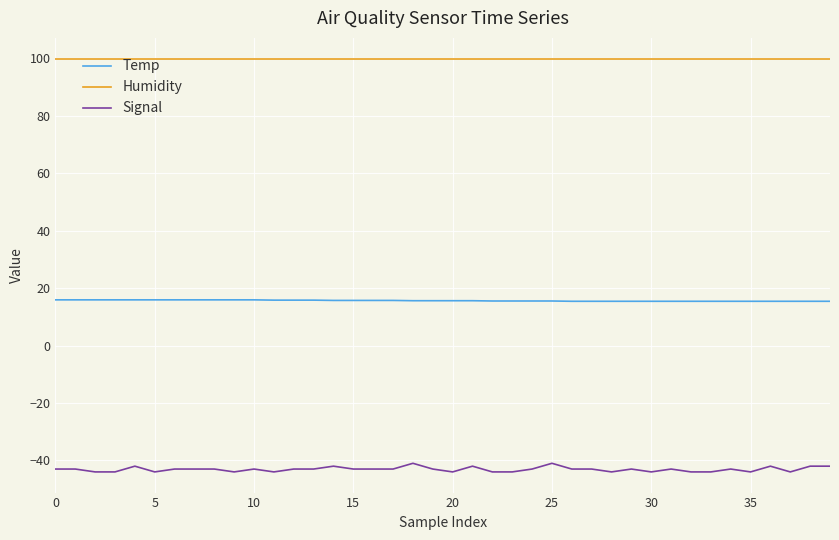

Which series has the largest total across all categories?

Humidity